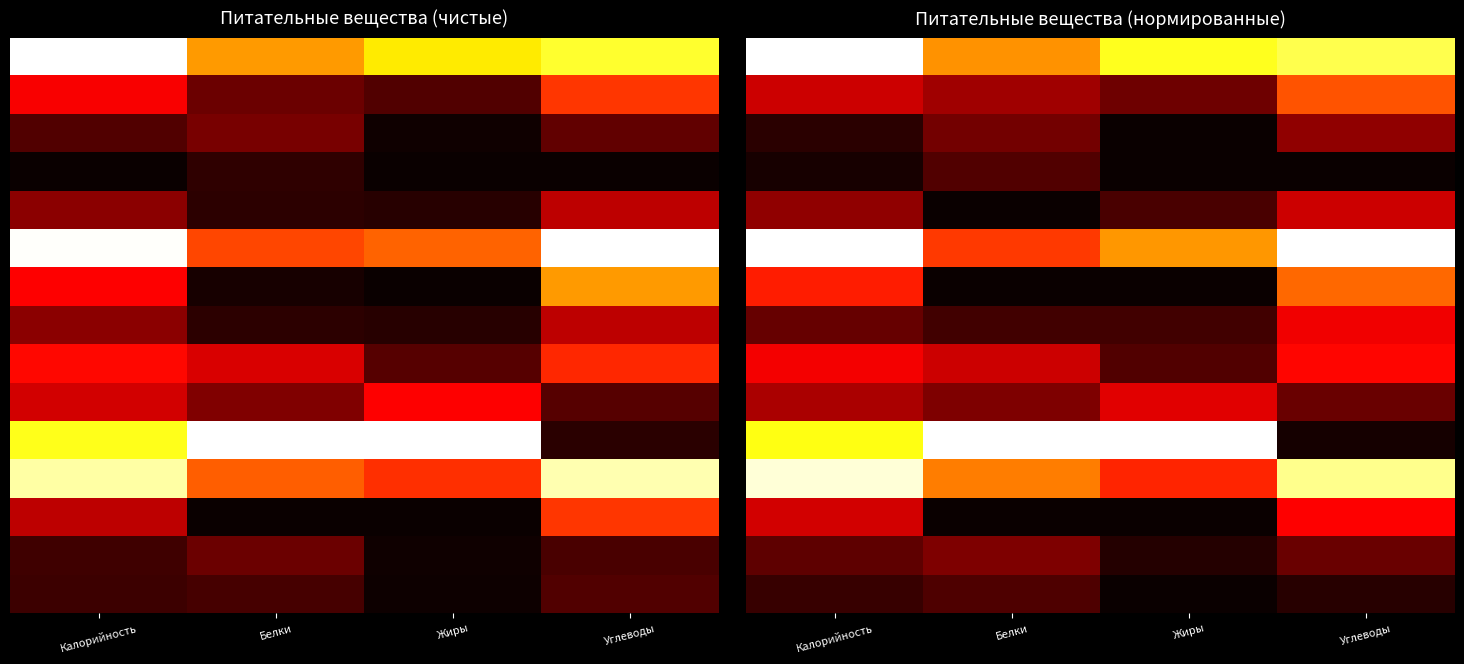

At which category is the sum across all series the highest?

Калорийность